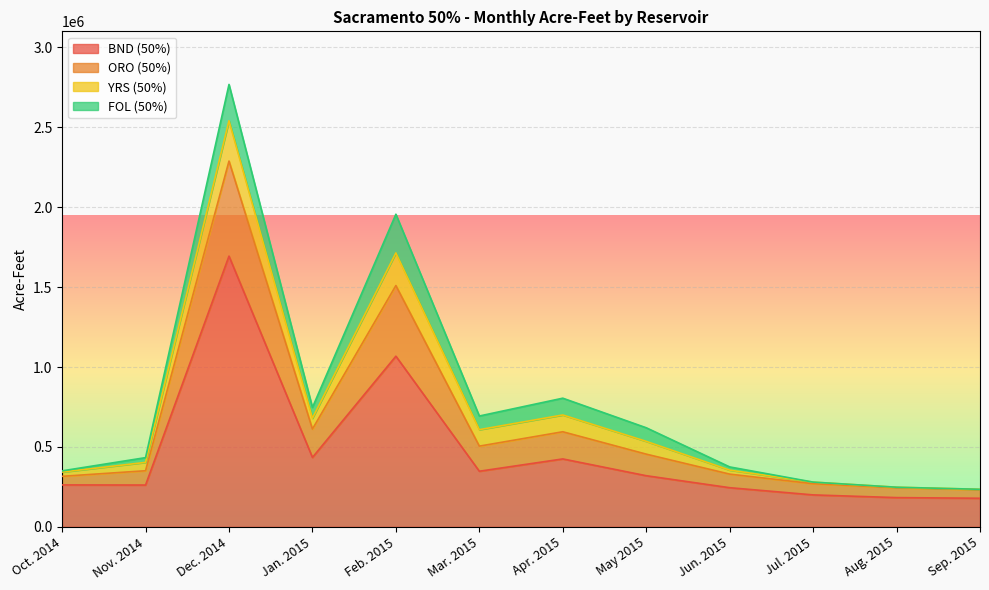

At which label does BND (50%) reach its peak?

Dec. 2014